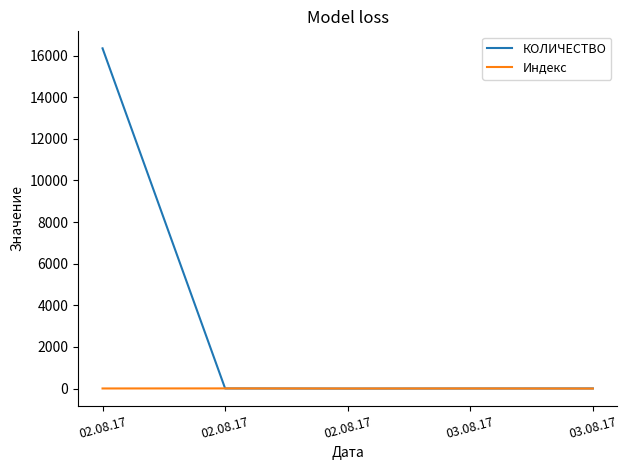

Does the chart have visible grid lines?

No